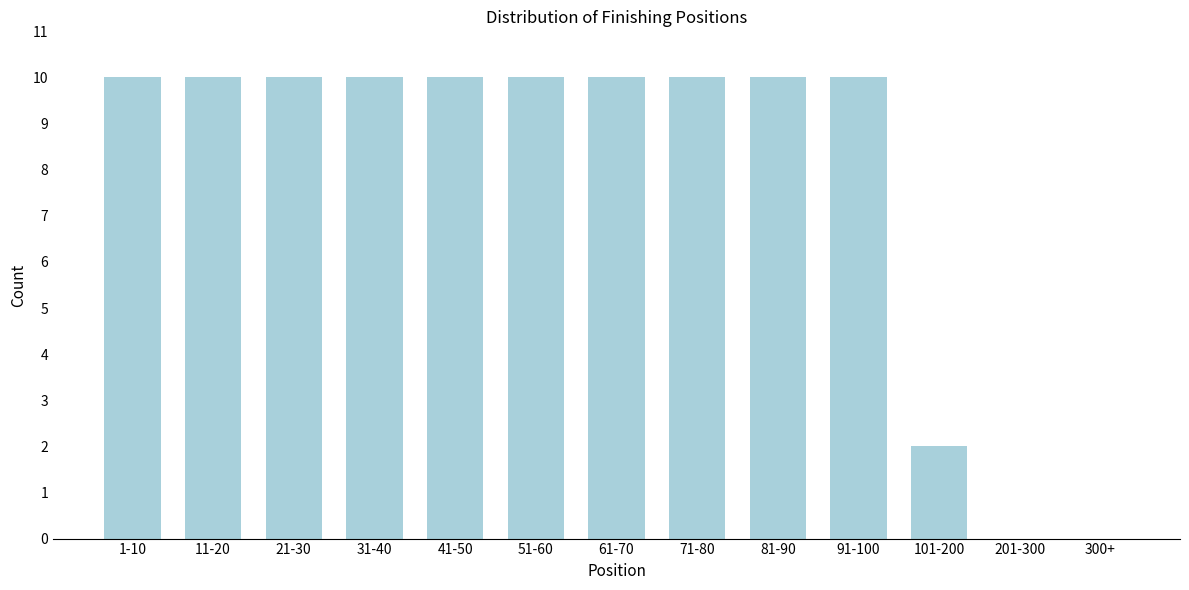

Reading left to right, extract all data points from this chart.

1-10=10	11-20=10	21-30=10	31-40=10	41-50=10	51-60=10	61-70=10	71-80=10	81-90=10	91-100=10	101-200=2	201-300=0	300+=0